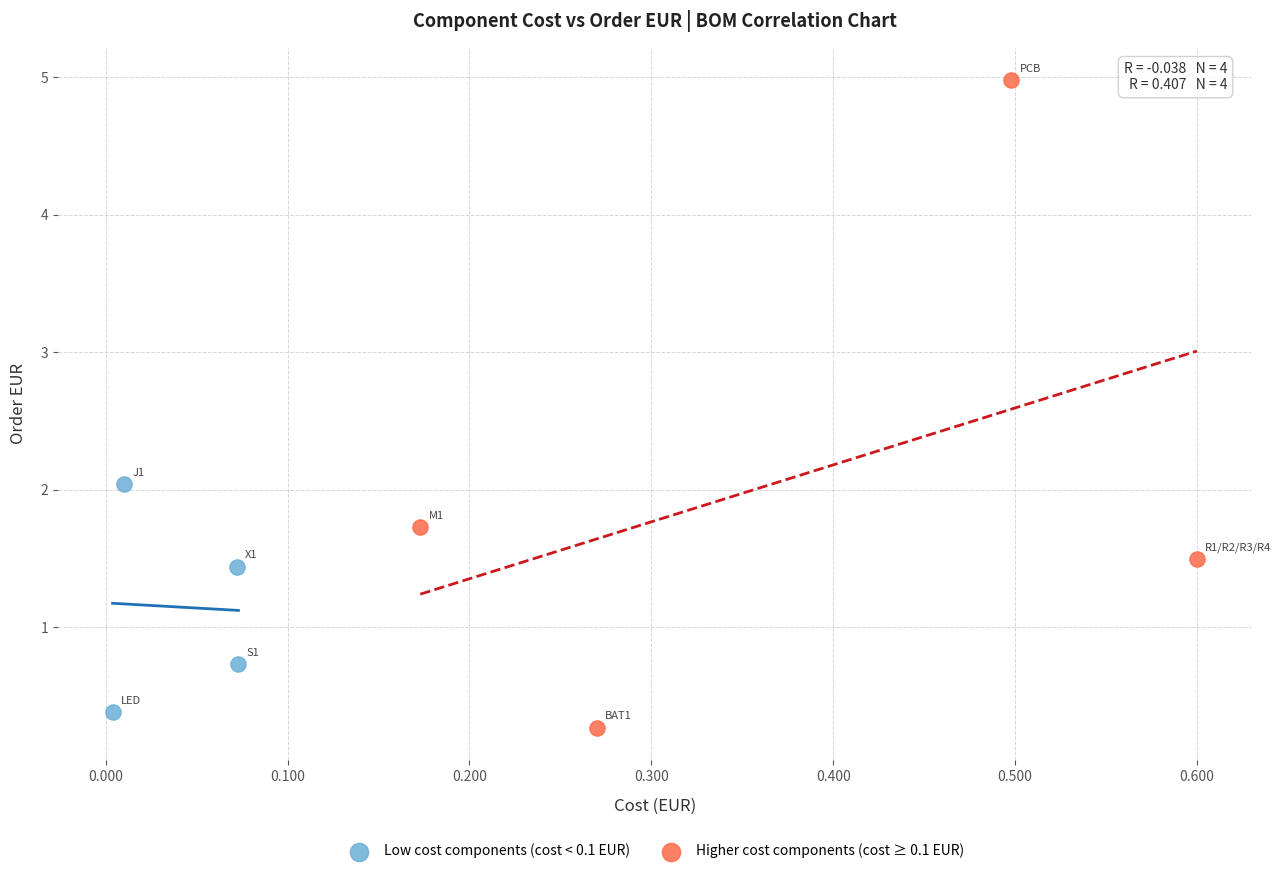

Which series reaches the minimum Y coordinate?

Higher cost components (cost ≥ 0.1 EUR)